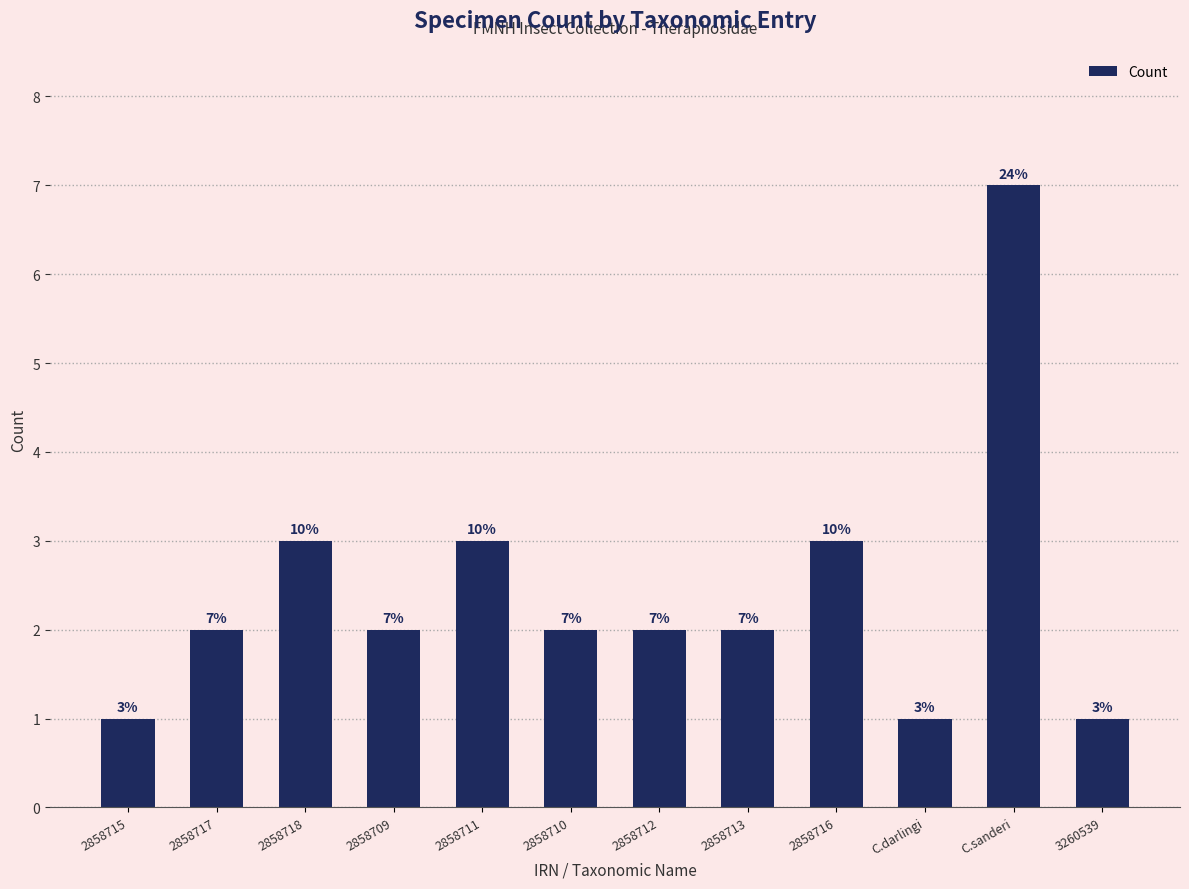

The value at 2858716 is 1. True or false?

False